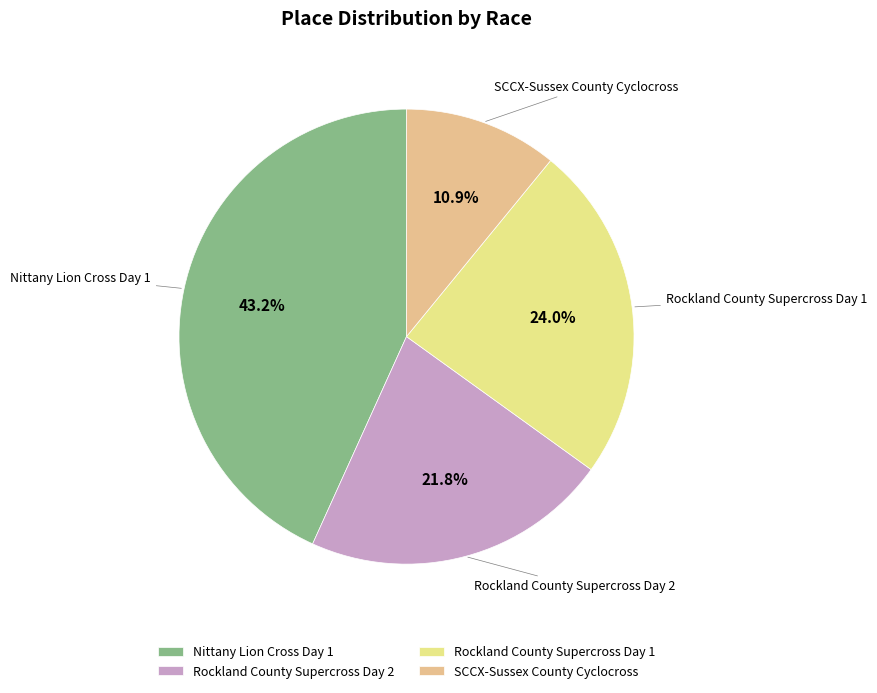

To the nearest percent, what is the difference between the Nittany Lion Cross Day 1 and Rockland County Supercross Day 2 slice percentages?

21%